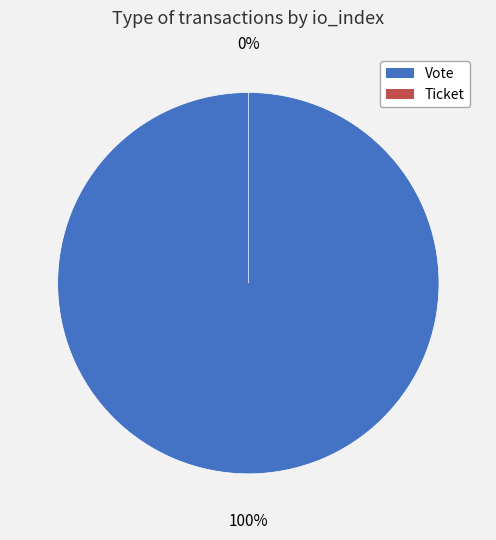

Between Vote and Ticket, which is larger?

Vote